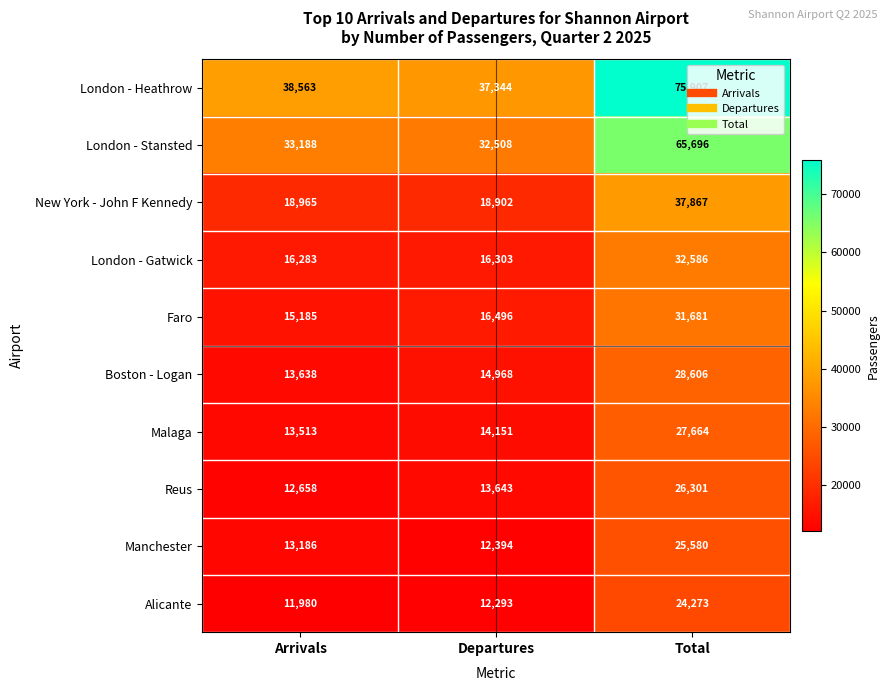

Which series has the largest range (max minus min)?

London - Heathrow